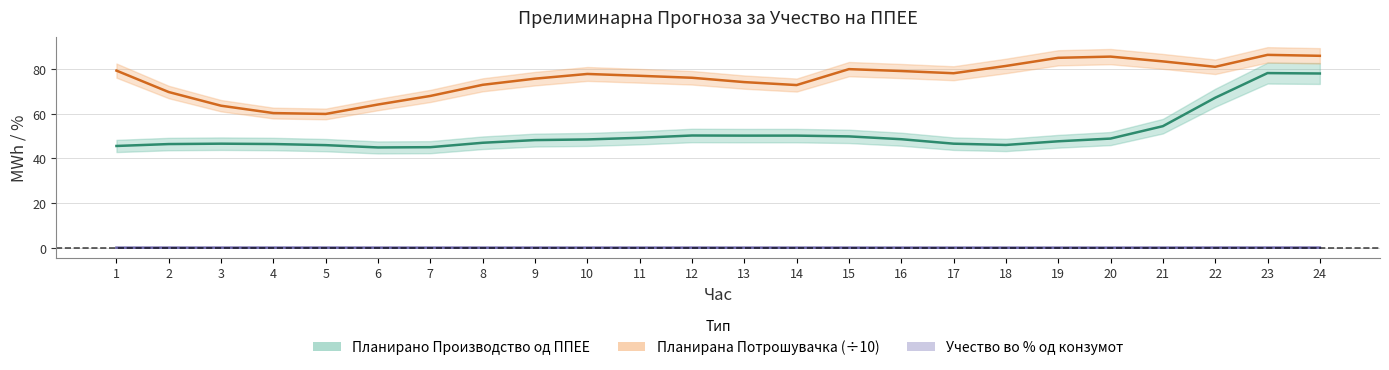

What is the difference between the Планирана Потрошувачка values at 20 and 12?

9.5